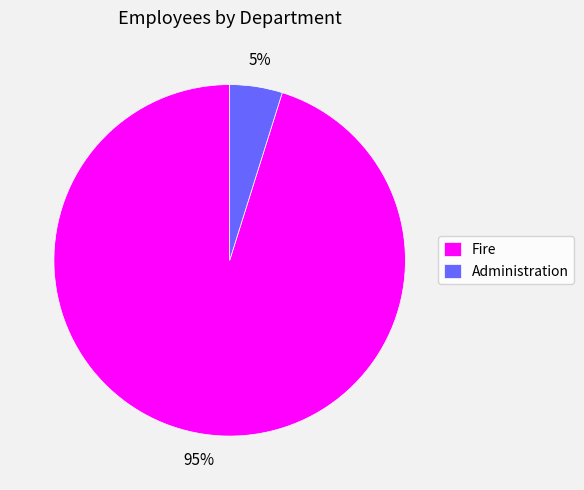

Which slice is the largest?

Fire